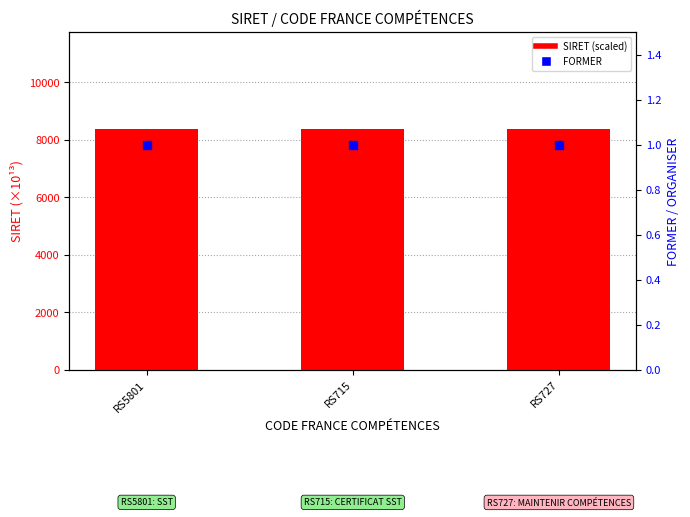

What are all the series names shown in the legend?

SIRET (scaled), FORMER